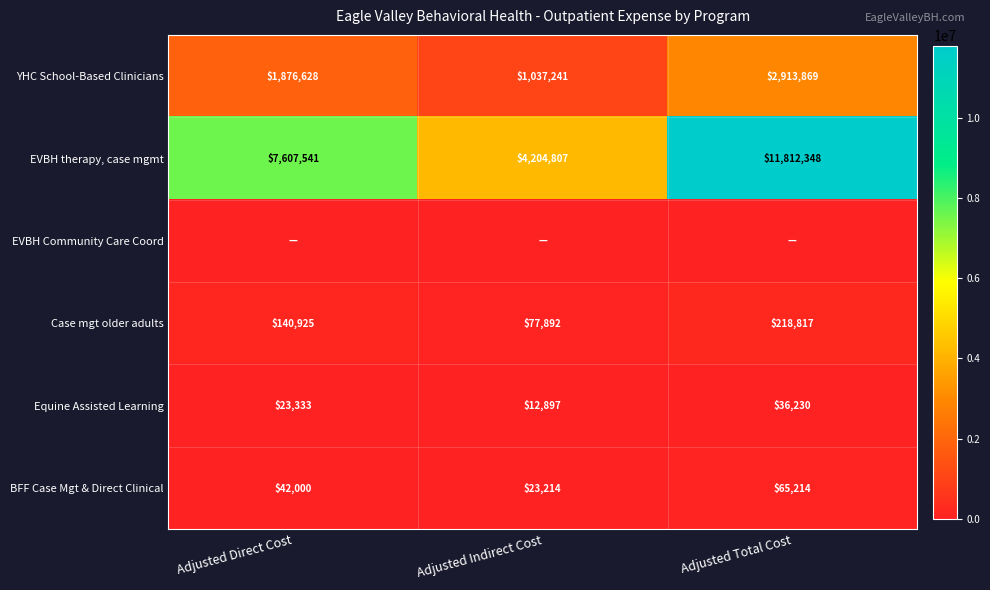

Is the value of EVBH therapy, case mgmt at Adjusted Indirect Cost greater than the value of Equine Assisted Learning at Adjusted Direct Cost?

Yes